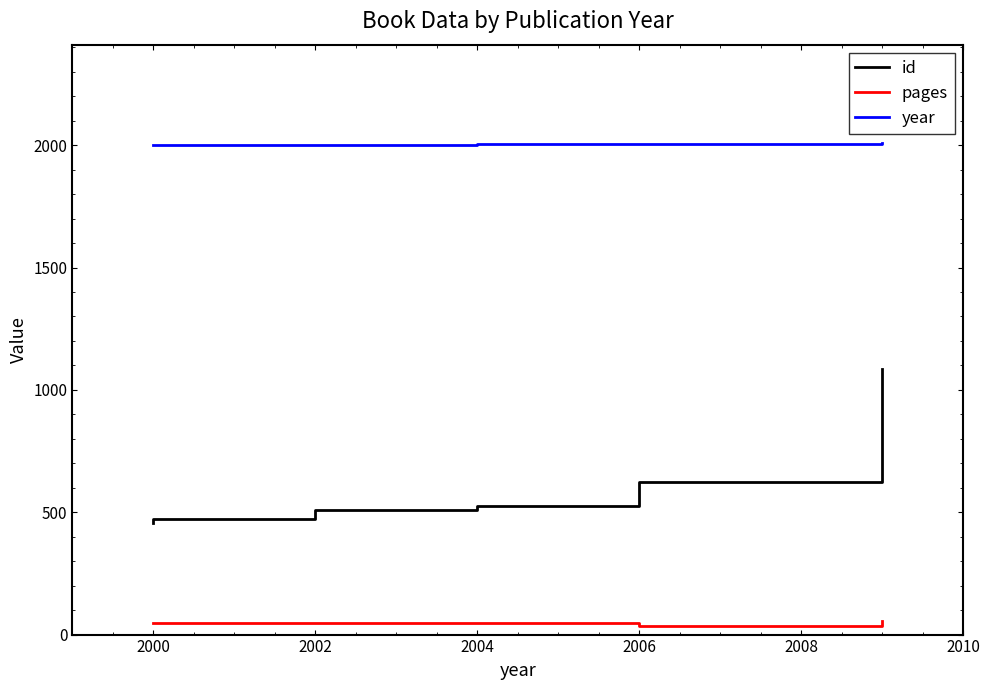

True or false: year and pages cross at least once.

False